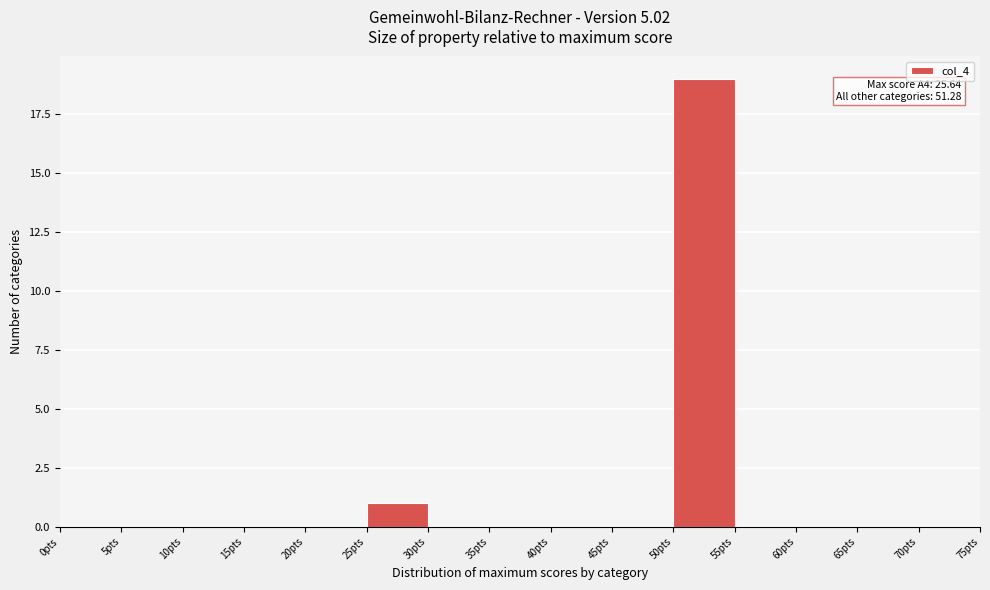

Which range on the x-axis has the tallest bar?

50 to 55